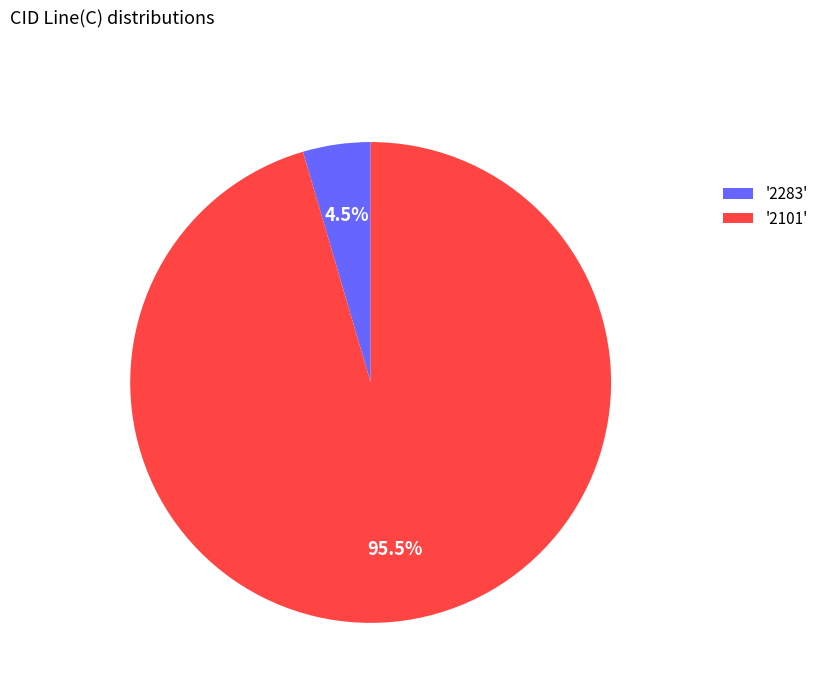

What is the largest slice in the pie chart?

'2101'